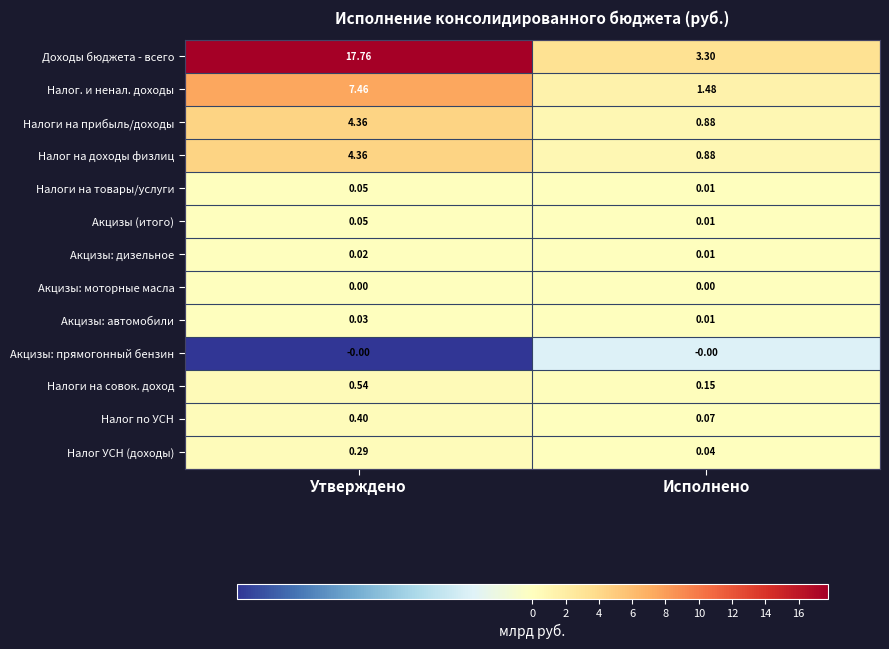

At which category does the chart reach its peak across all series?

Утверждено